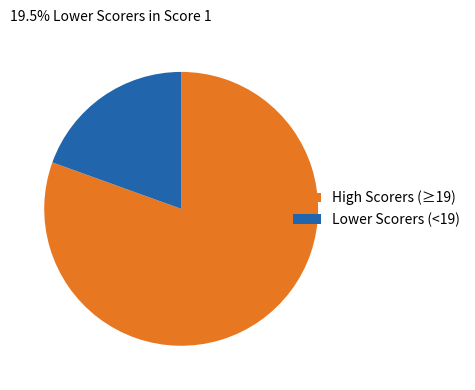

Between Lower Scorers (<19) and High Scorers (≥19), which is larger?

High Scorers (≥19)